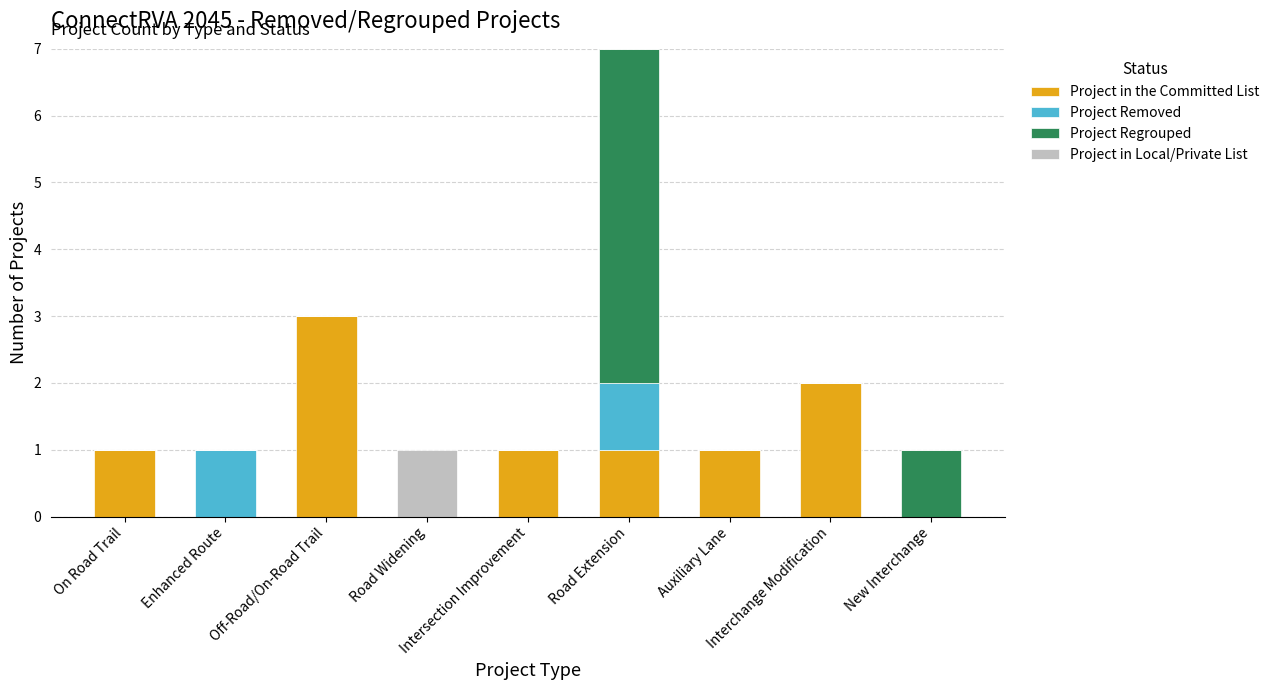

What is the sum of the Project Regrouped values at Road Extension and Intersection Improvement?

5